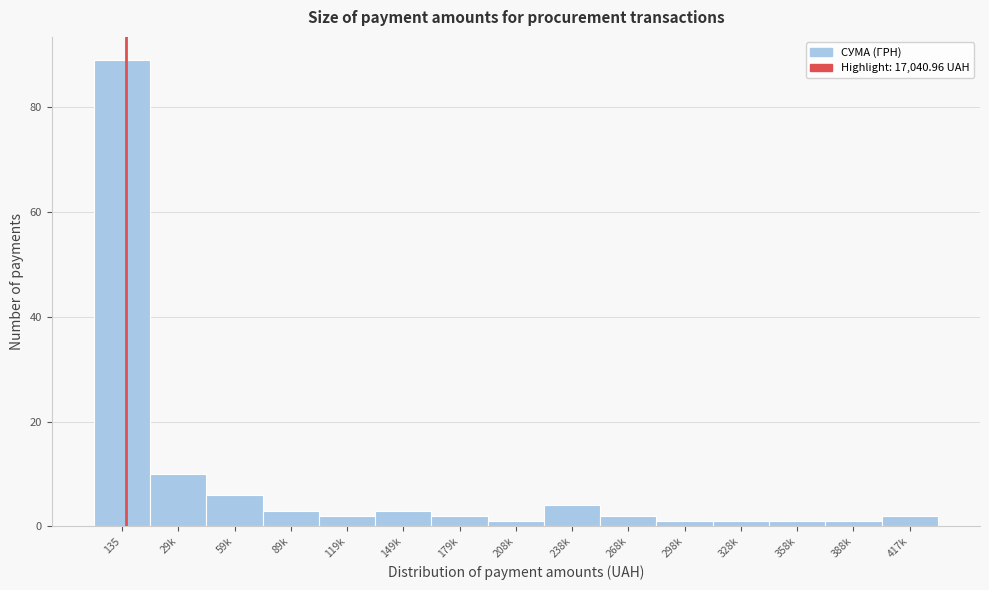

Reading left to right, extract all data points from this chart.

89	10	6	3	2	3	2	1	4	2	1	1	1	1	2